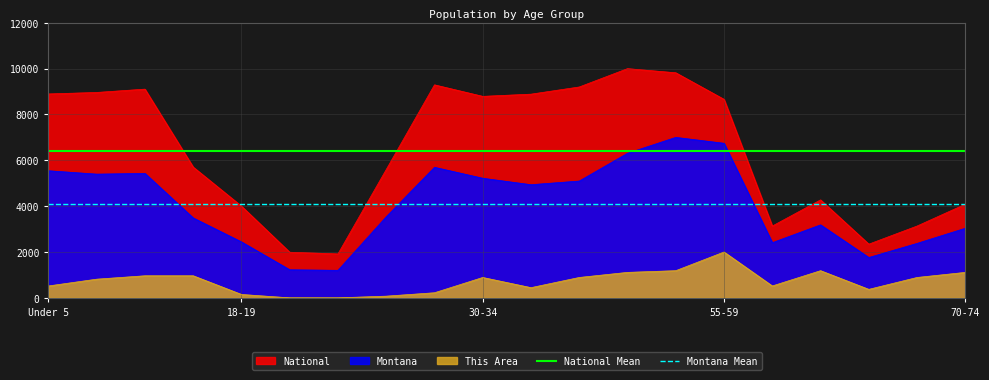

True or false: Montana and National cross at least once.

False